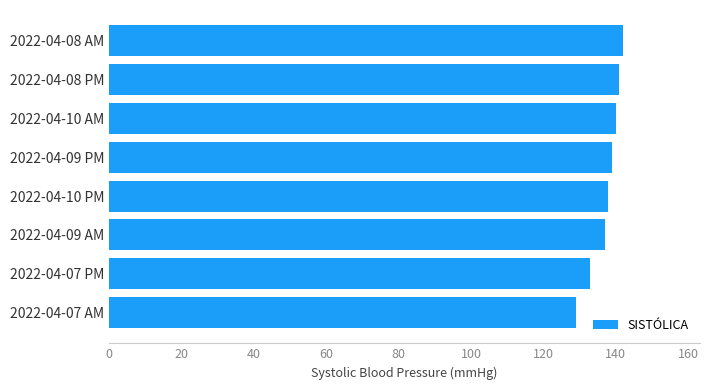

True or false: the data shows 138 at 2022-04-10 PM.

True